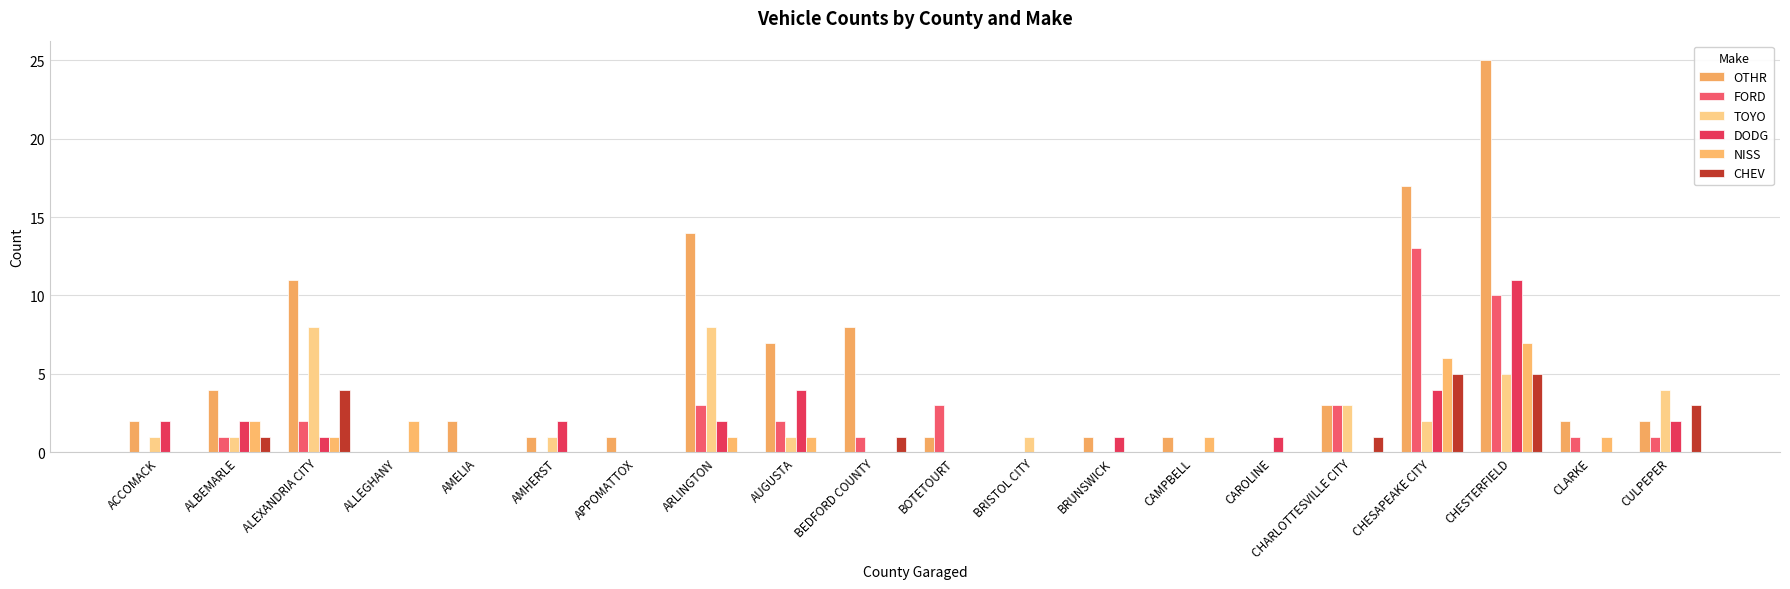

Between CHESAPEAKE CITY and CHARLOTTESVILLE CITY, which is larger?

CHESAPEAKE CITY